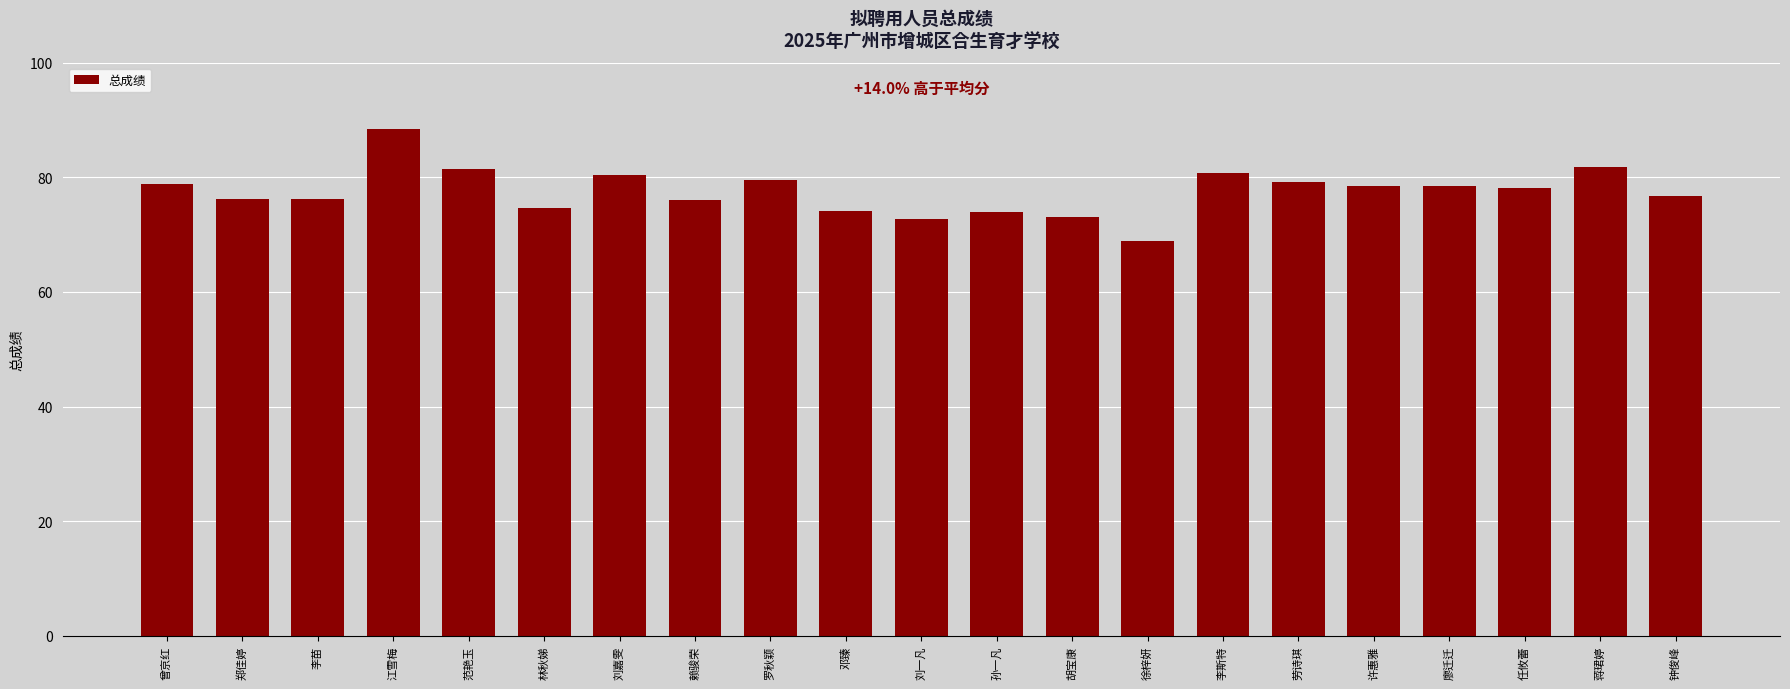

What is the minimum value shown in the chart?

68.9